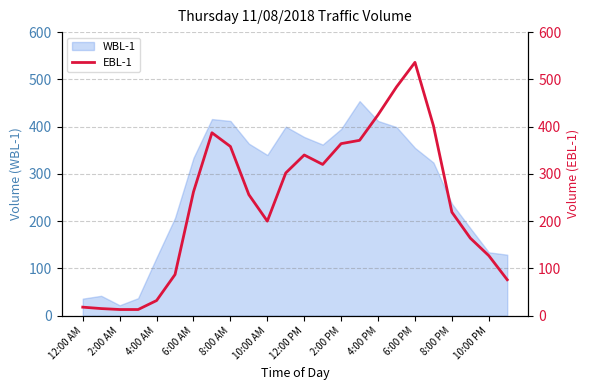

At which label does WBL-1 reach its minimum?

2:00 AM